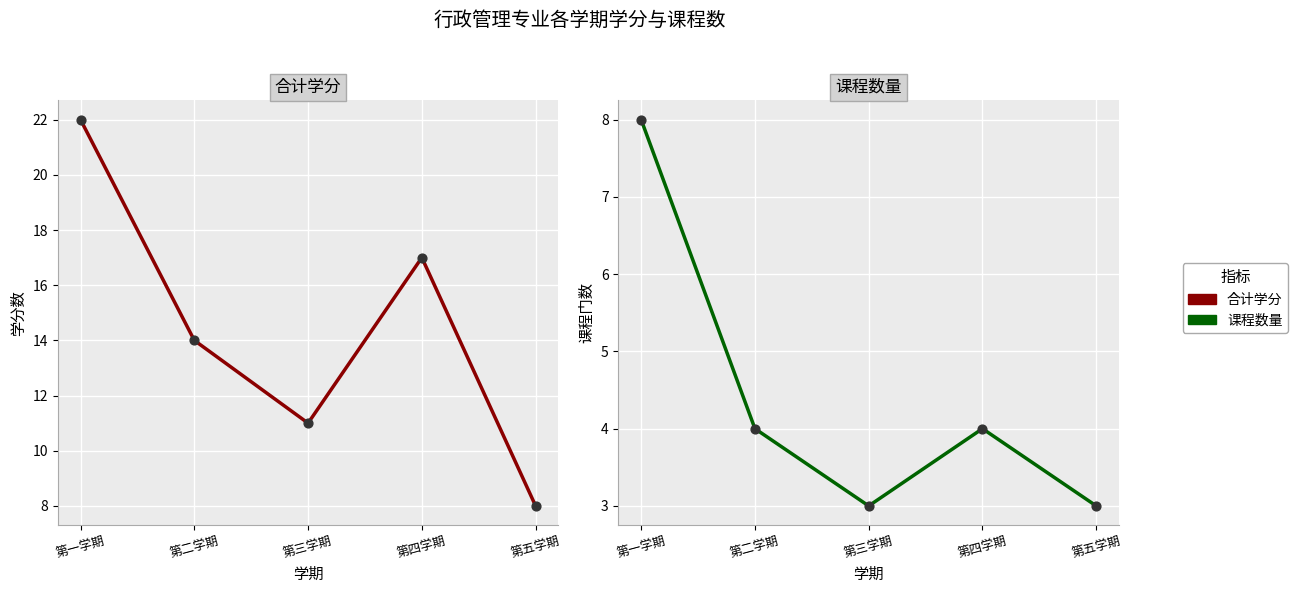

What are all the series names shown in the legend?

合计学分, 课程数量